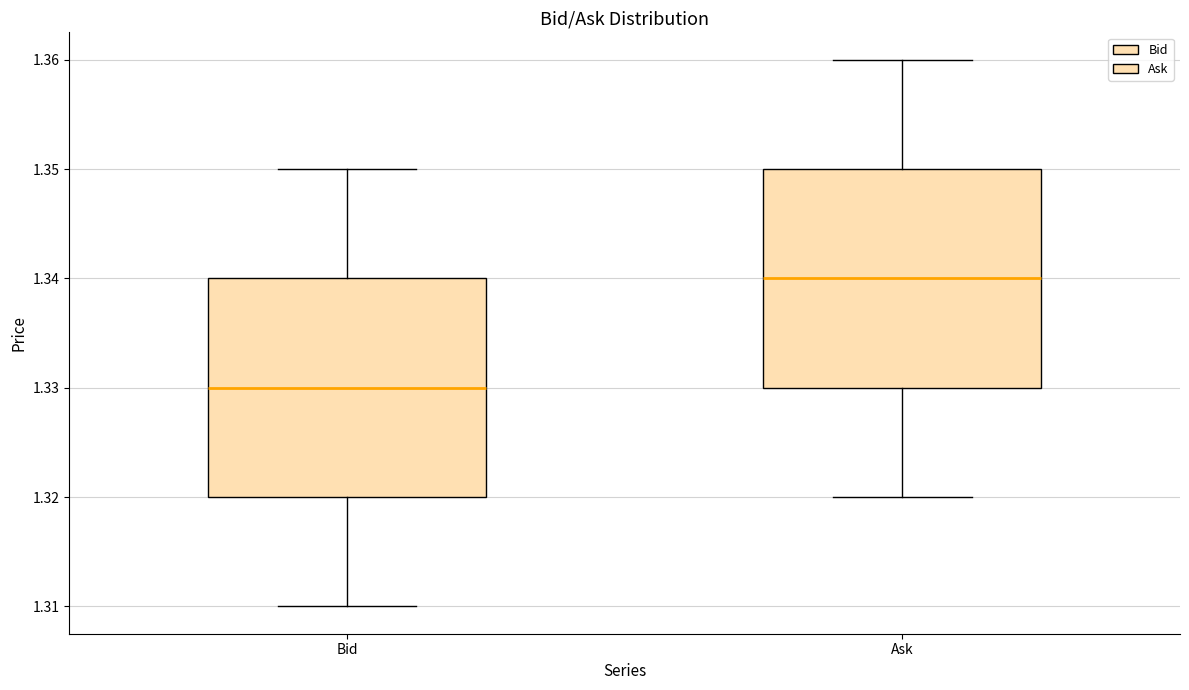

Which box's median line is the highest?

Ask